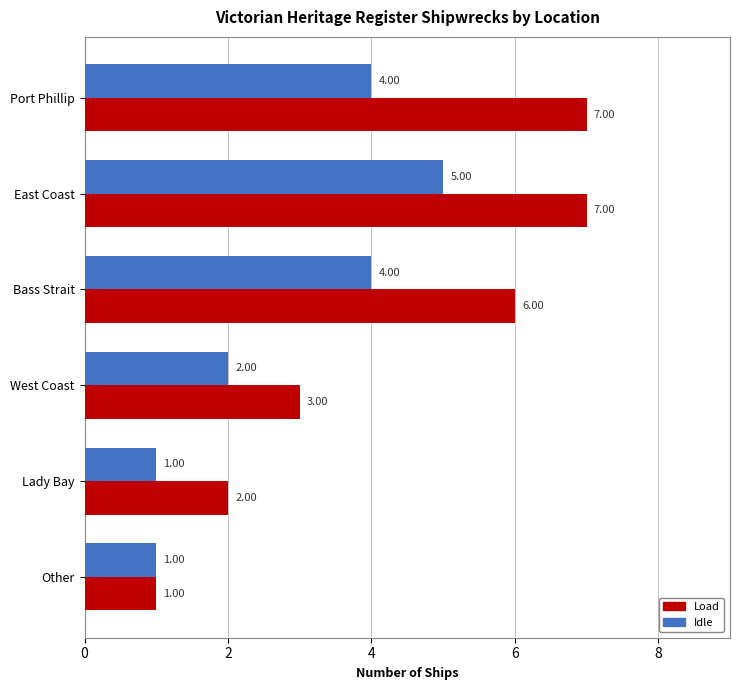

Between Lady Bay and Other, which series saw the biggest shift?

Load